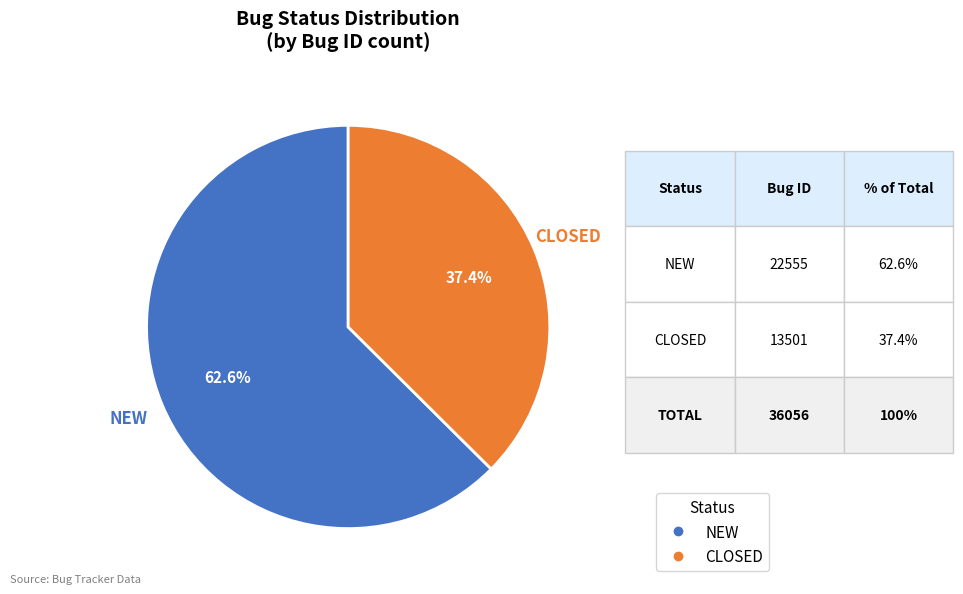

True or false: CLOSED accounts for 37% of the total.

True